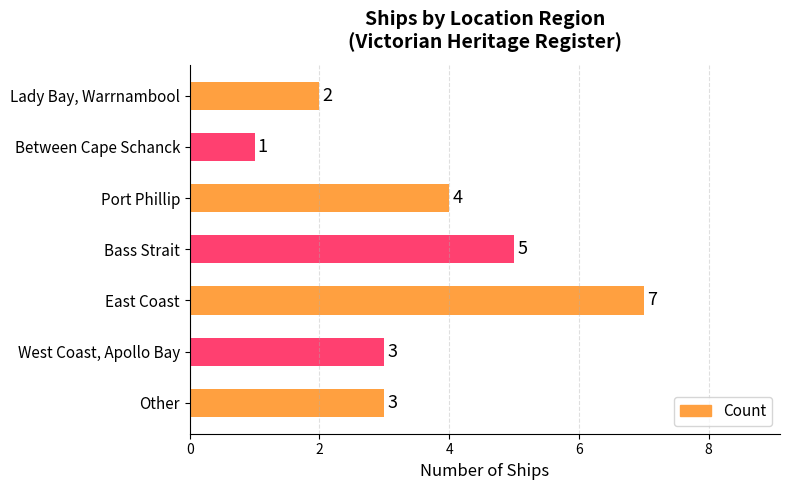

What is the difference between the maximum and minimum values?

6